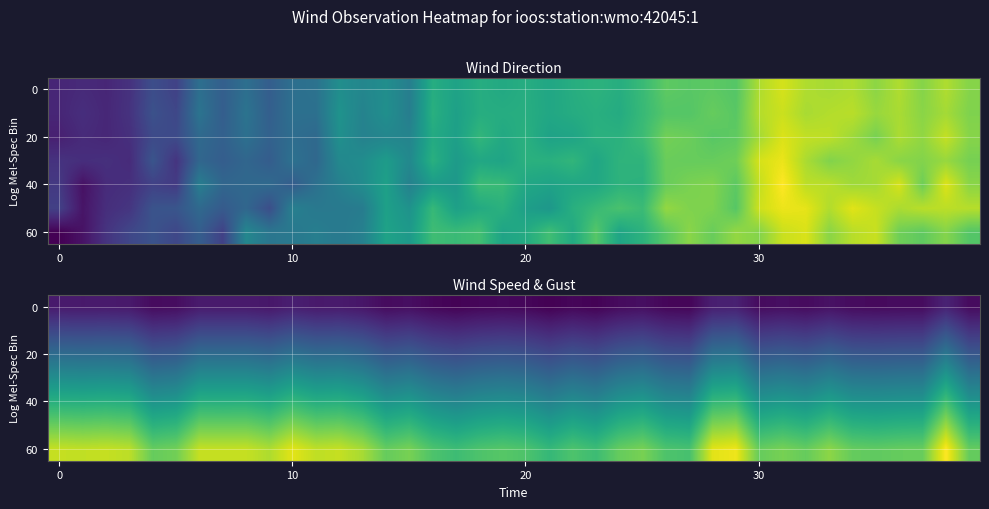

What is the difference between the highest and lowest values at 15?

17.5